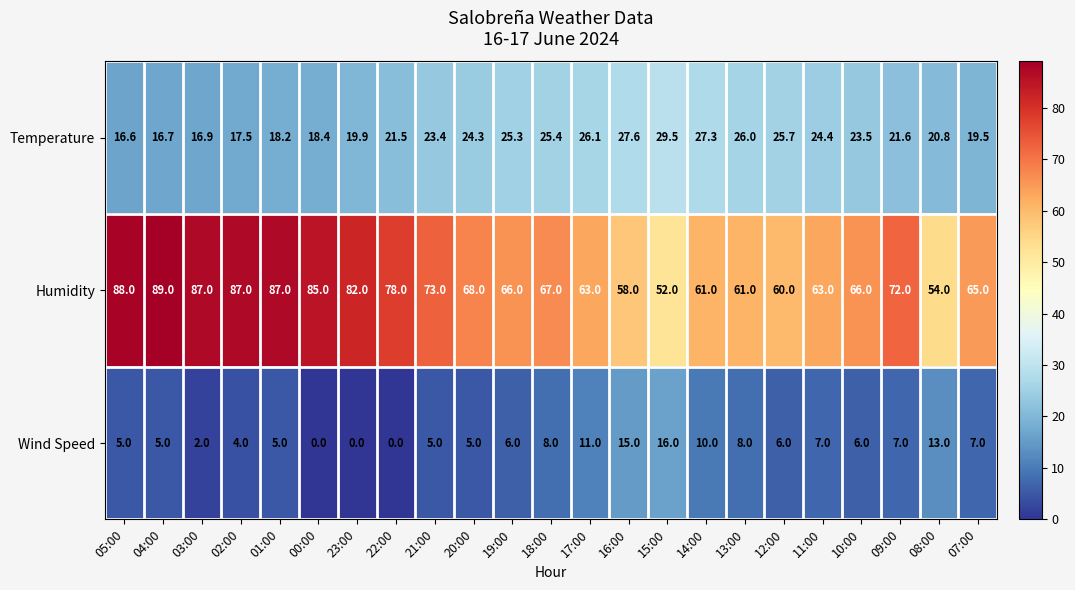

What is the sum of all Humidity values?

1632.0